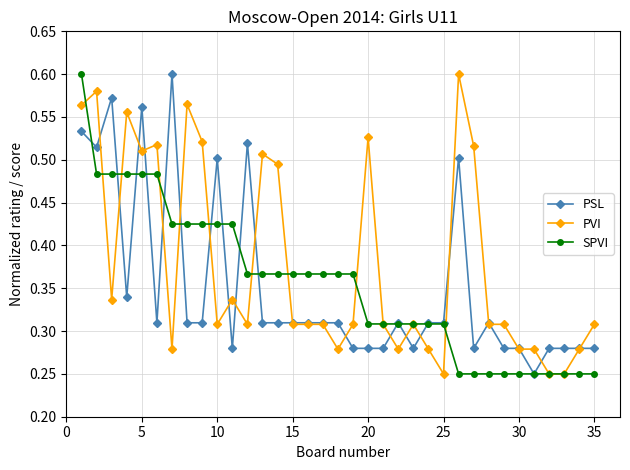

At how many categories does at least one series exceed 0?

35